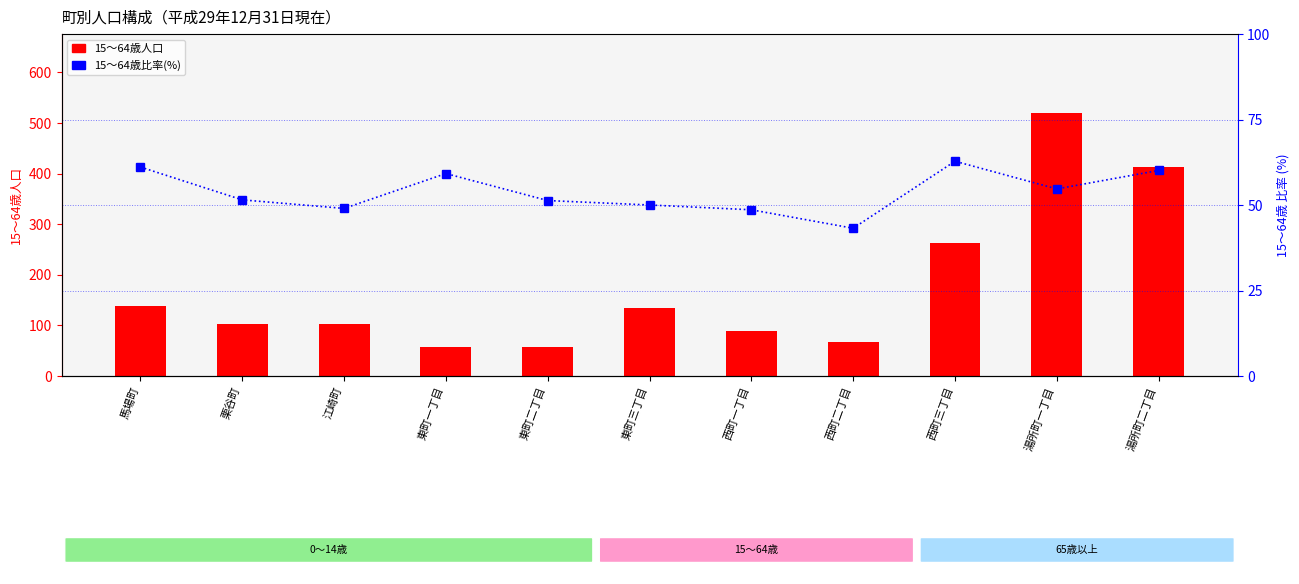

What is the smallest value displayed?

43.2